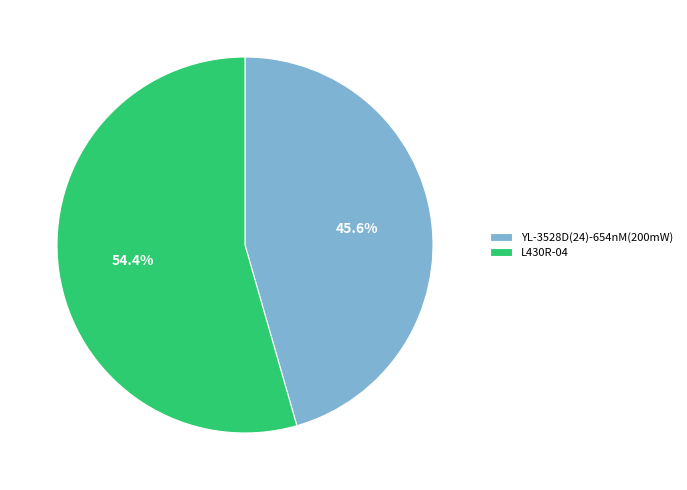

Is there a majority slice in this chart?

Yes